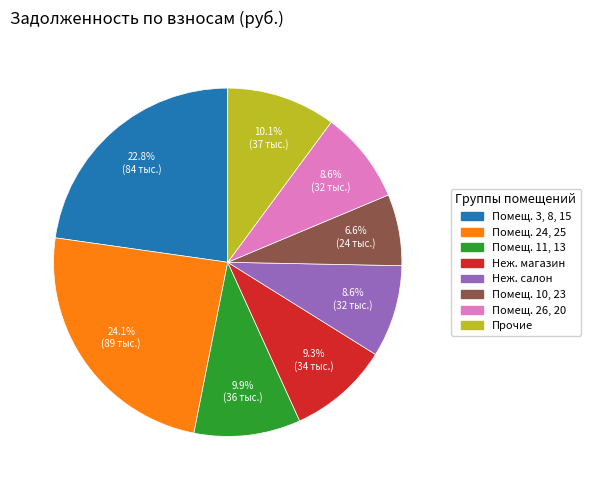

How many slices are in this pie chart?

8